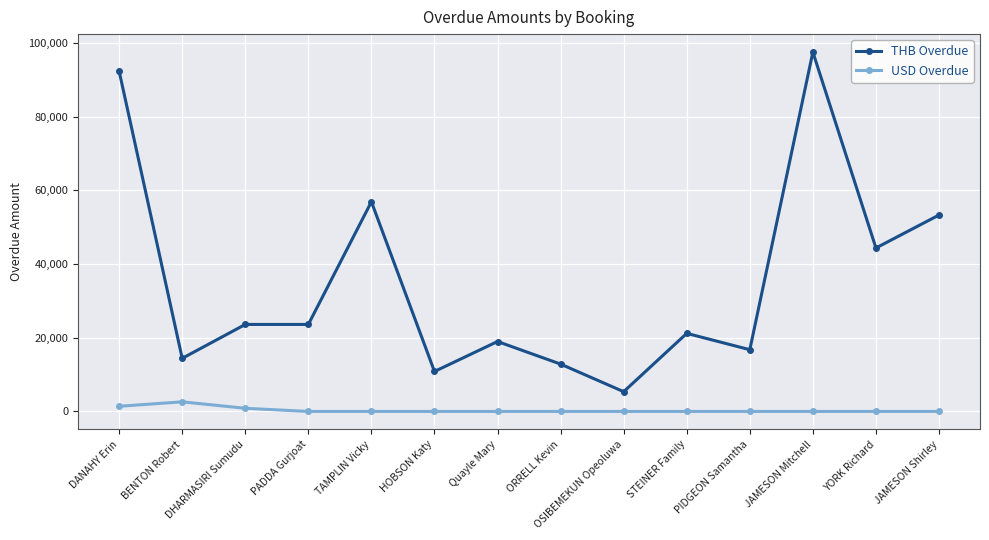

True or false: THB Overdue and USD Overdue intersect in this chart.

False